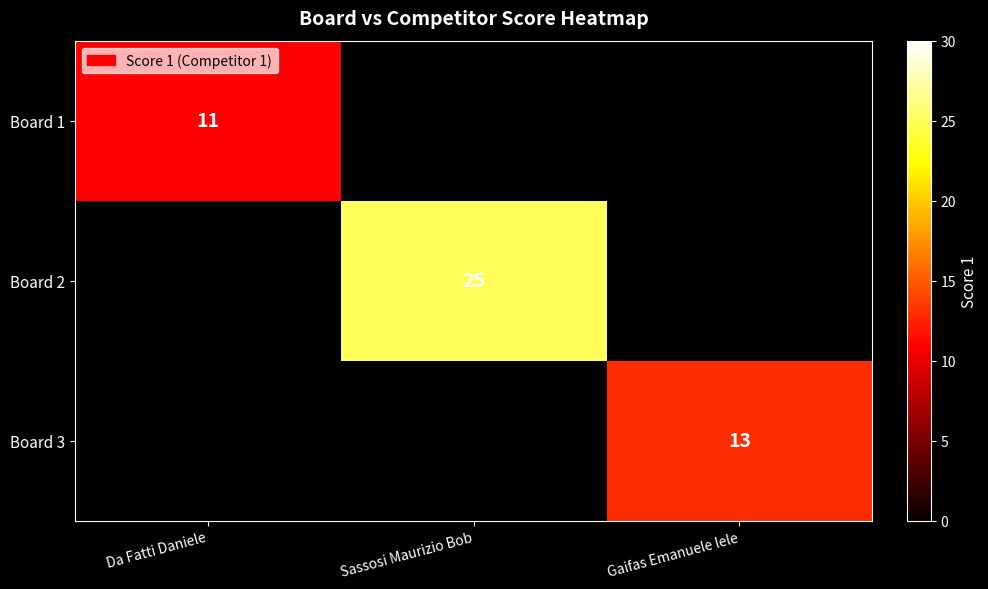

True or false: Board 3 has a value of 13 at Gaifas Emanuele lele.

True